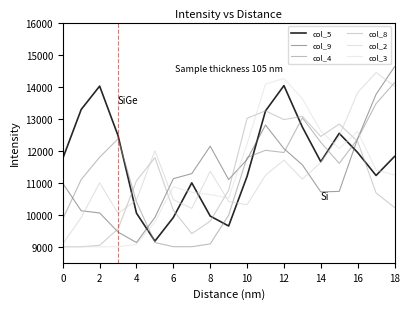

What is the greatest value displayed?

14619.3